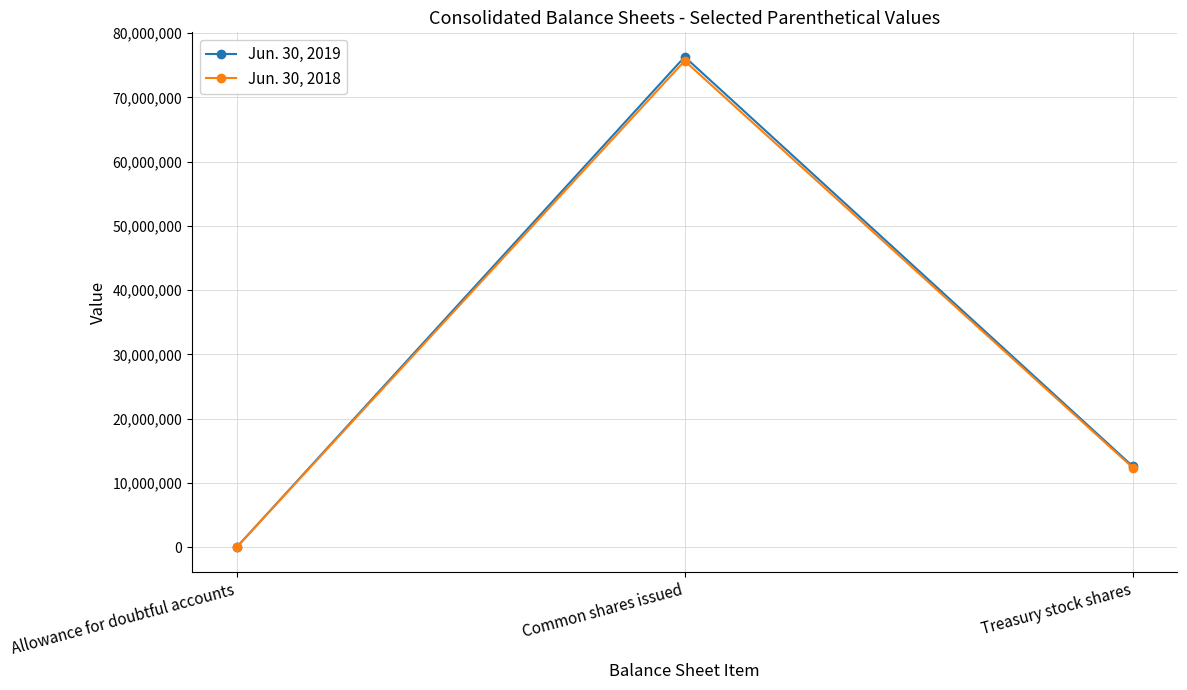

How many lines are shown in the chart?

2